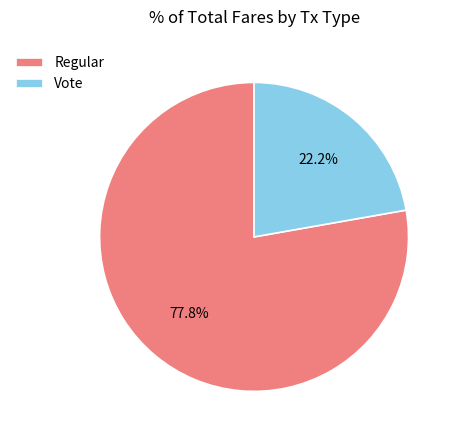

To the nearest percent, what is the combined percentage of Regular and Vote?

100%